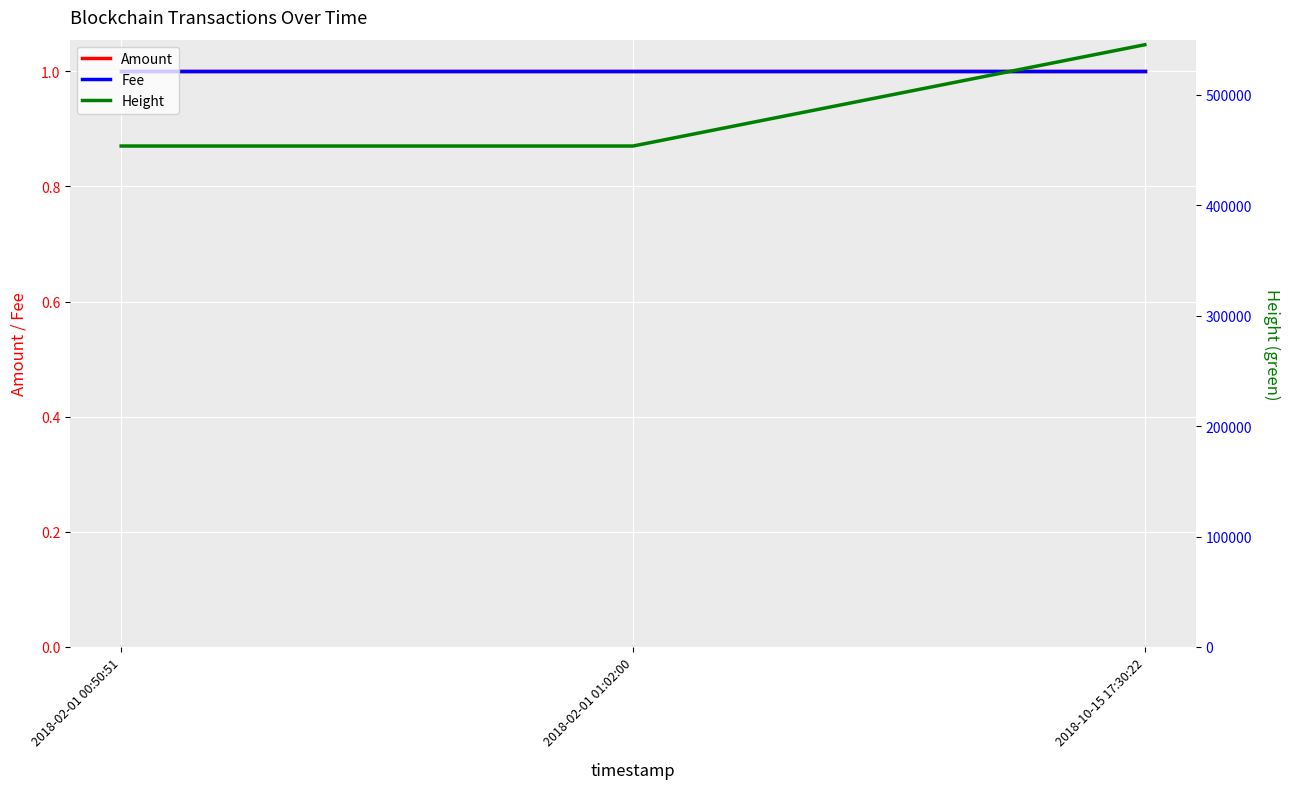

List the labels in order of Height value, smallest first.

2018-02-01 00:50:51, 2018-02-01 01:02:00, 2018-10-15 17:30:22